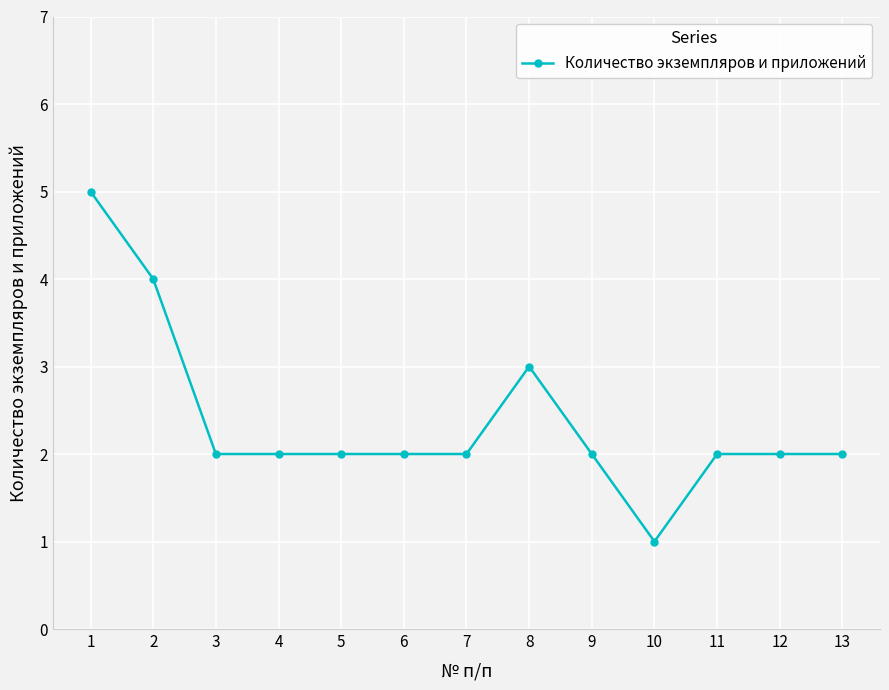

Count the number of categories in the chart.

13